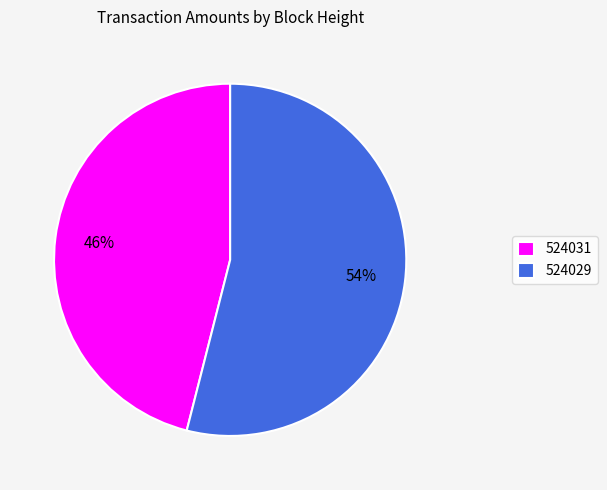

What is the smallest slice in the pie chart?

524031